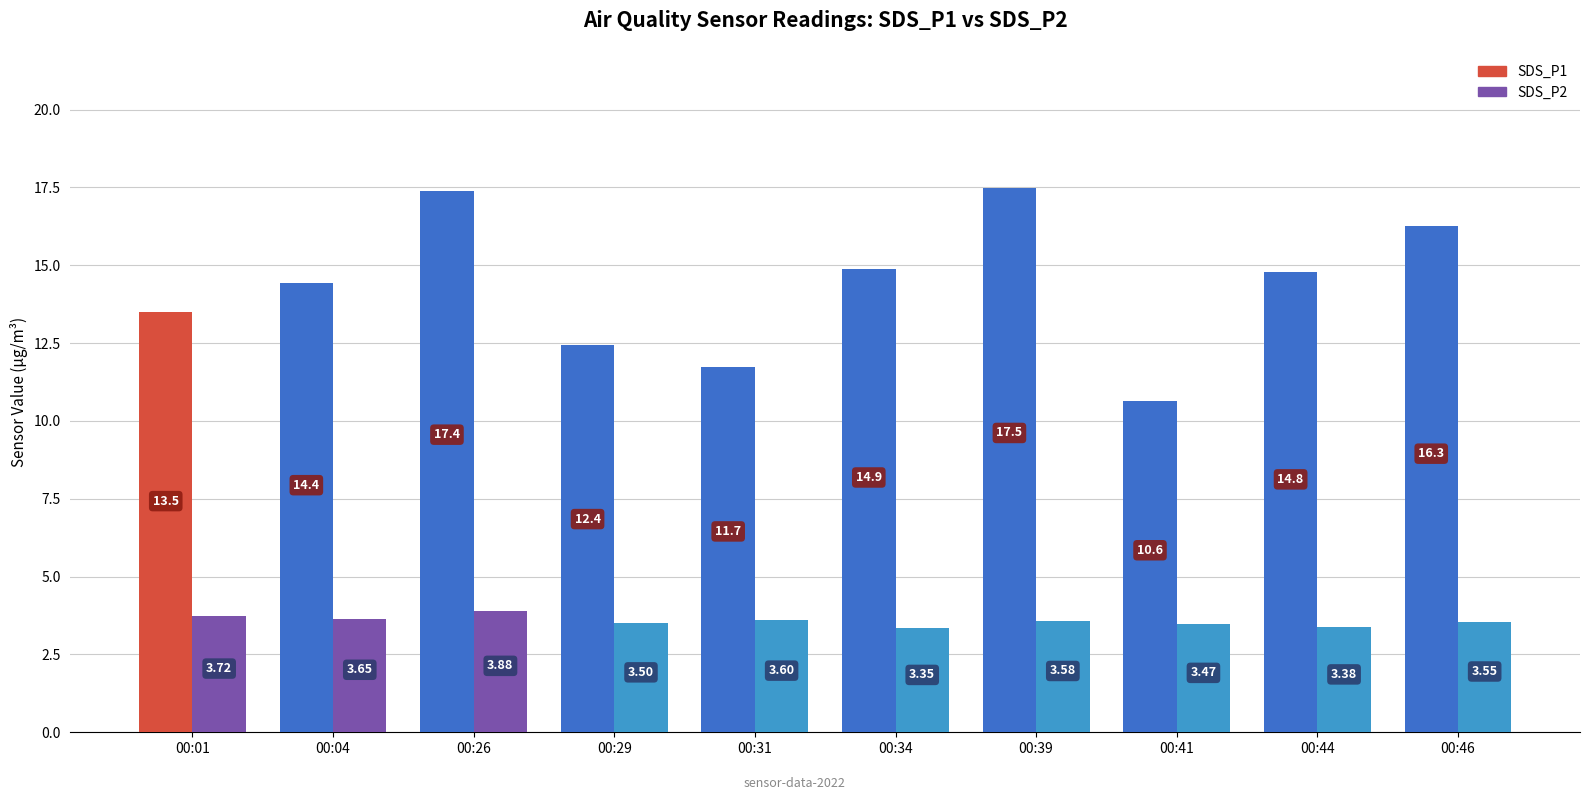

Between 00:31 and 00:34, which series saw the biggest shift?

SDS_P1